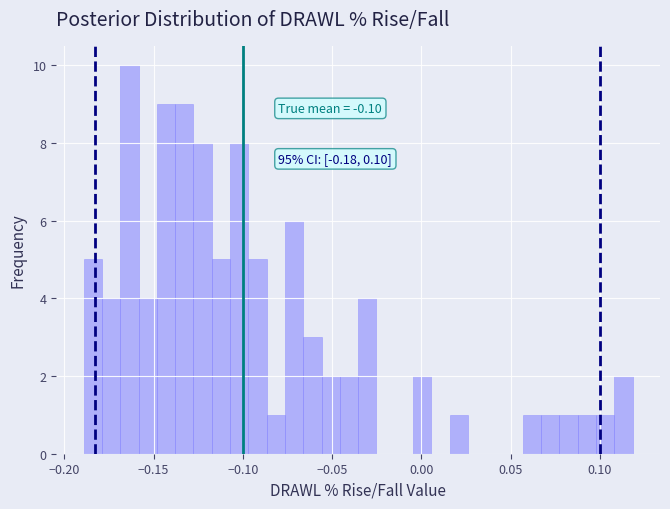

Around what value on the x-axis is the tallest bar? Give the approximate position of its centre, as read against the axis.

-0.165